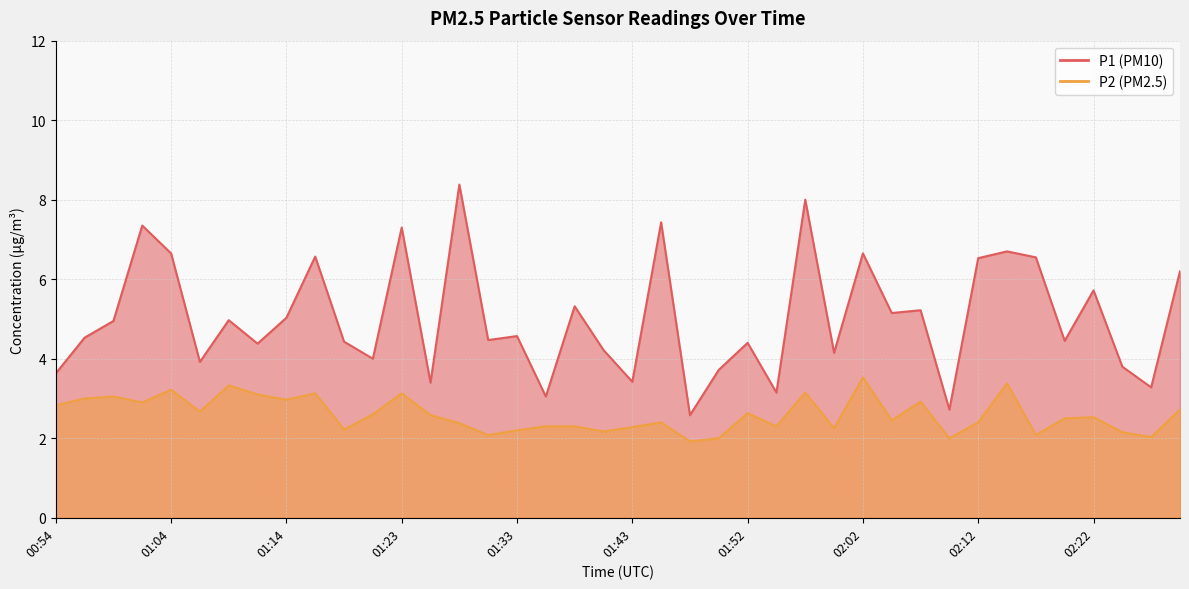

What is the sum of all P1 values?

200.9